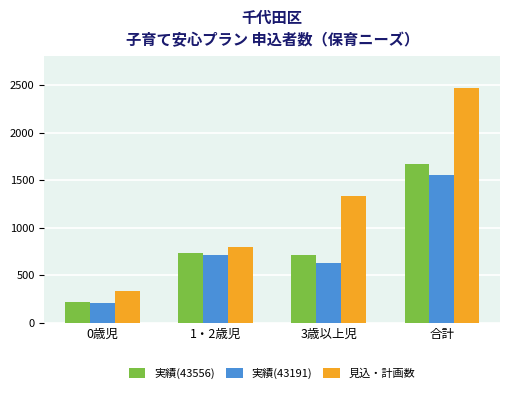

How many data points does each series have?

4